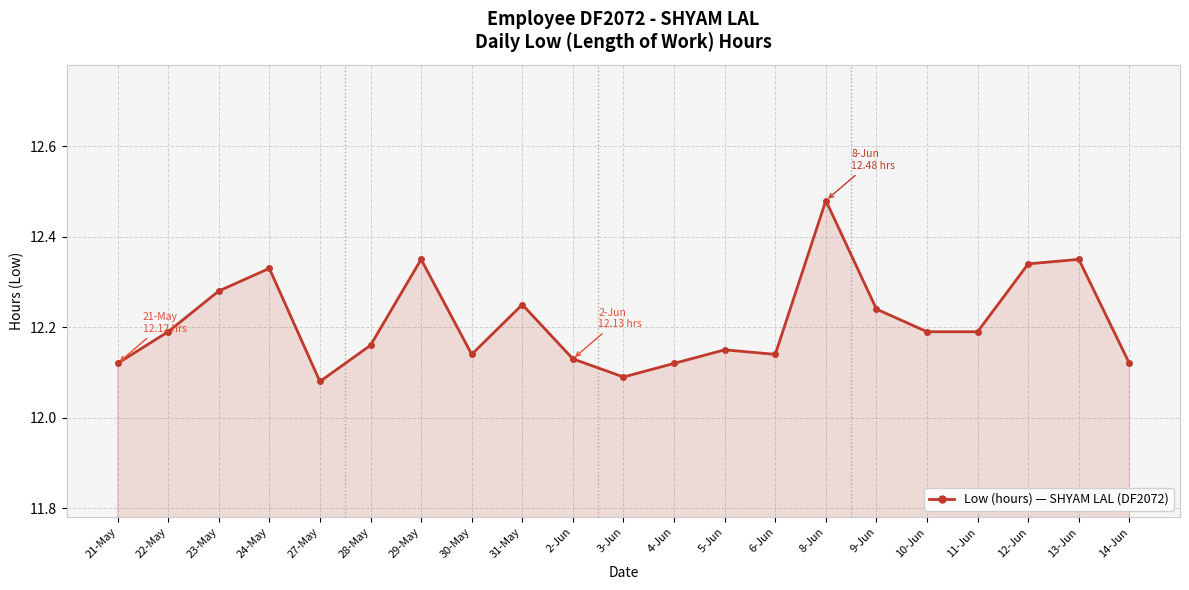

Approximately how many times larger is the value at 8-Jun compared to 21-May?

1.0